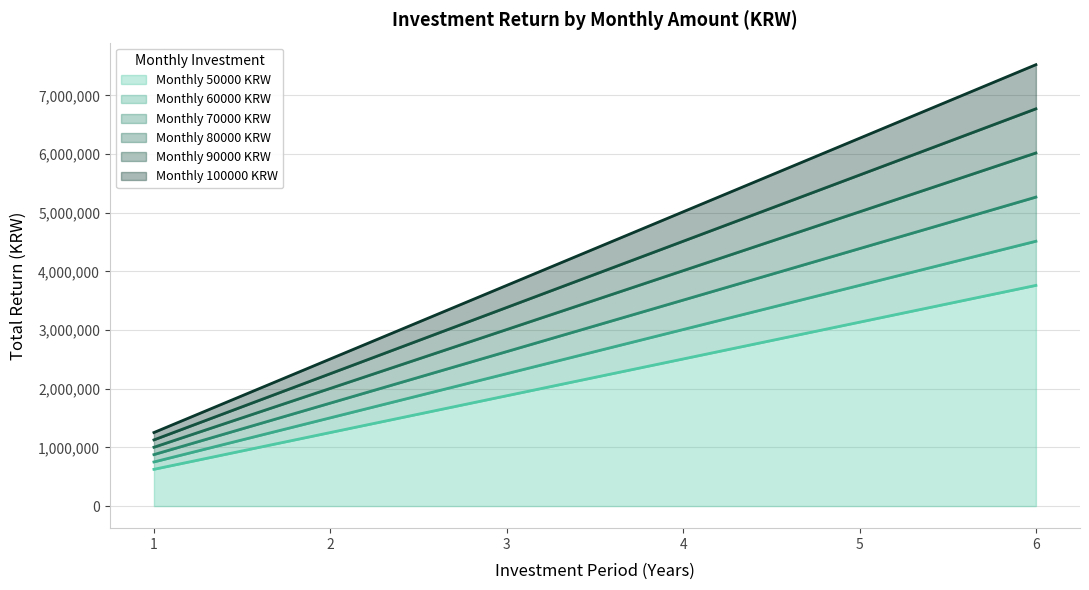

List the series in order of their peak value, highest first.

100000, 90000, 80000, 70000, 60000, 50000